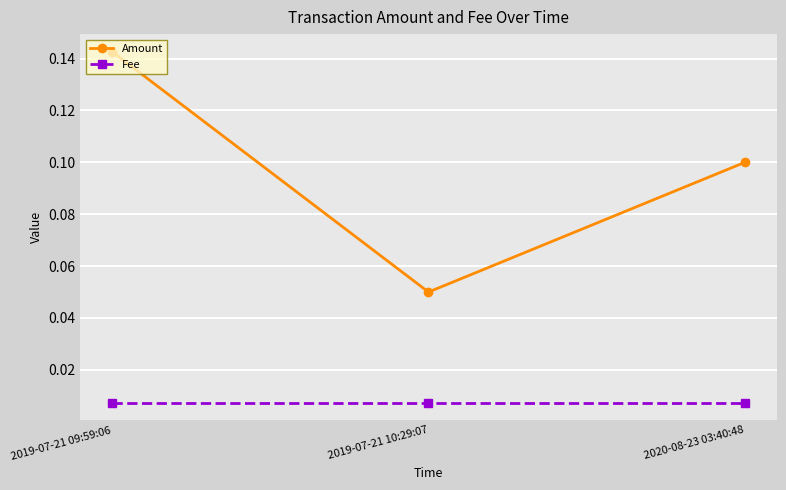

Between 2019-07-21 10:29:07 and 2020-08-23 03:40:48, which series saw the biggest shift?

Amount